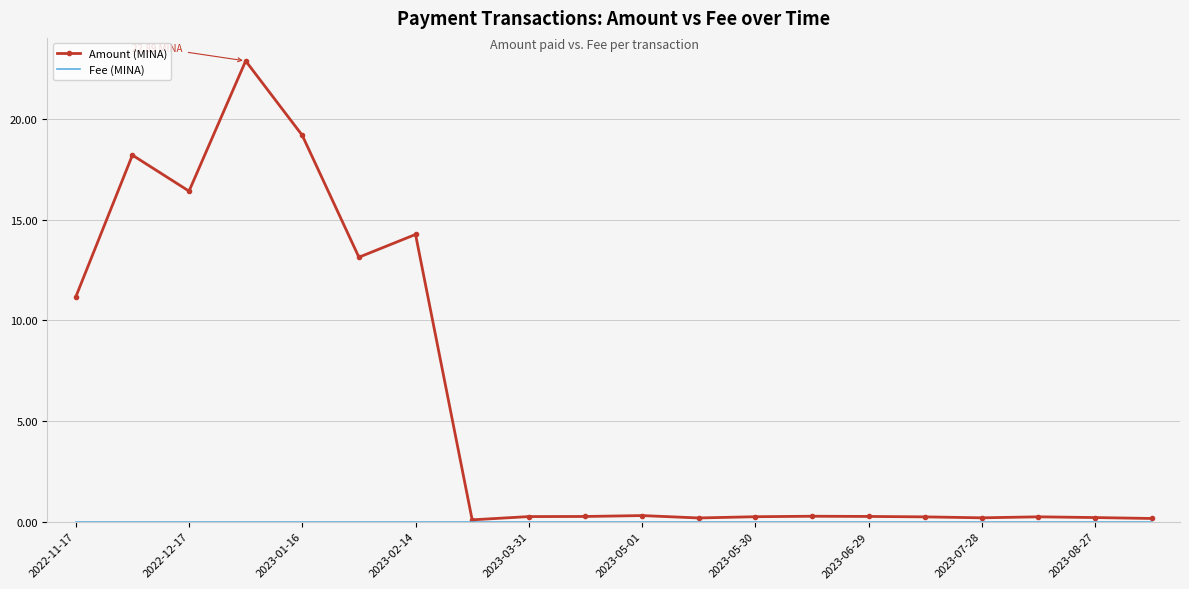

Which series has the largest total across all categories?

Amount (MINA)